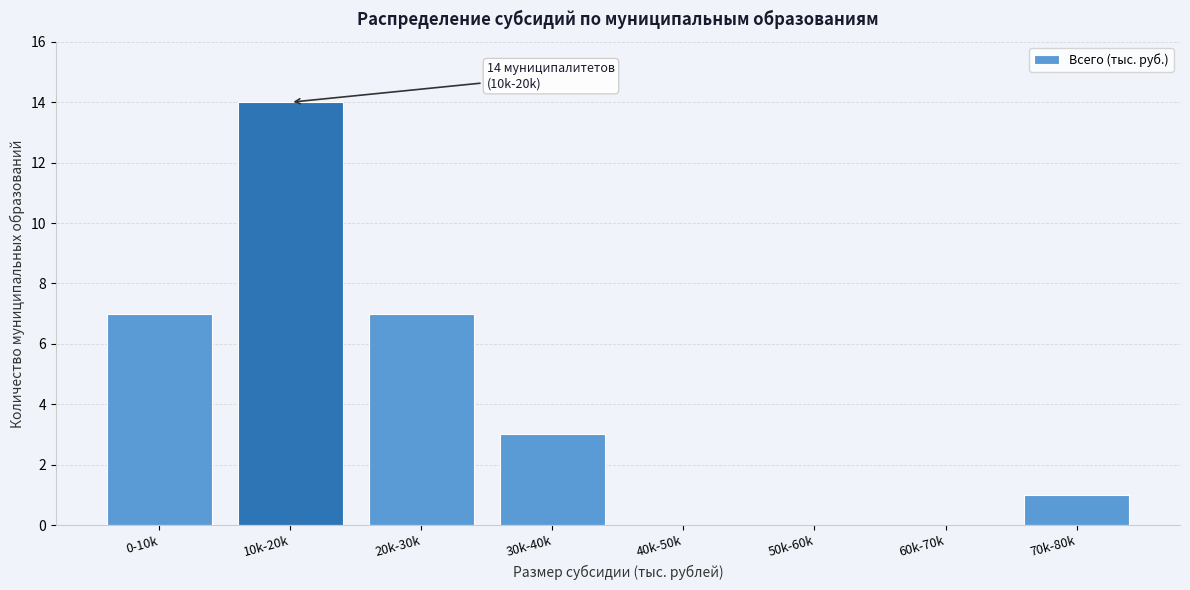

Reading right to left, list all the values displayed in this chart.

70k-80k=1	60k-70k=0	50k-60k=0	40k-50k=0	30k-40k=3	20k-30k=7	10k-20k=14	0-10k=7